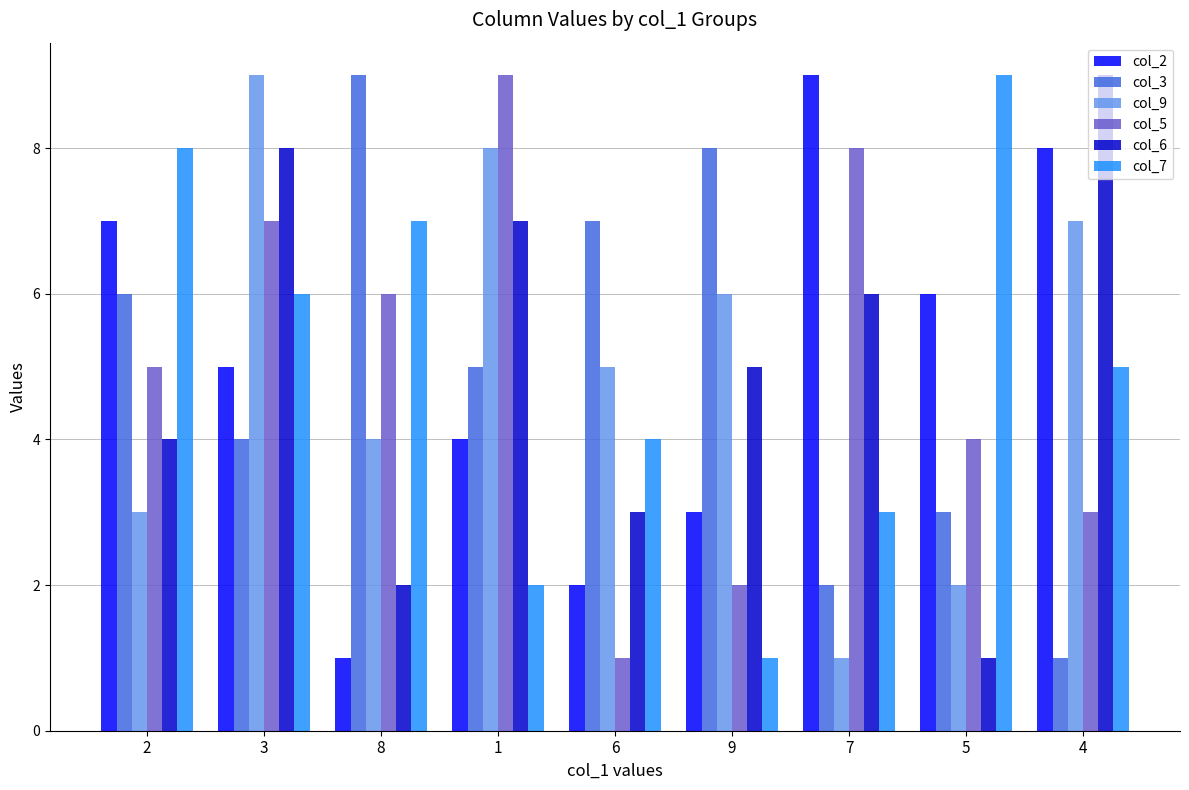

Read the col_6 value at 8.

2